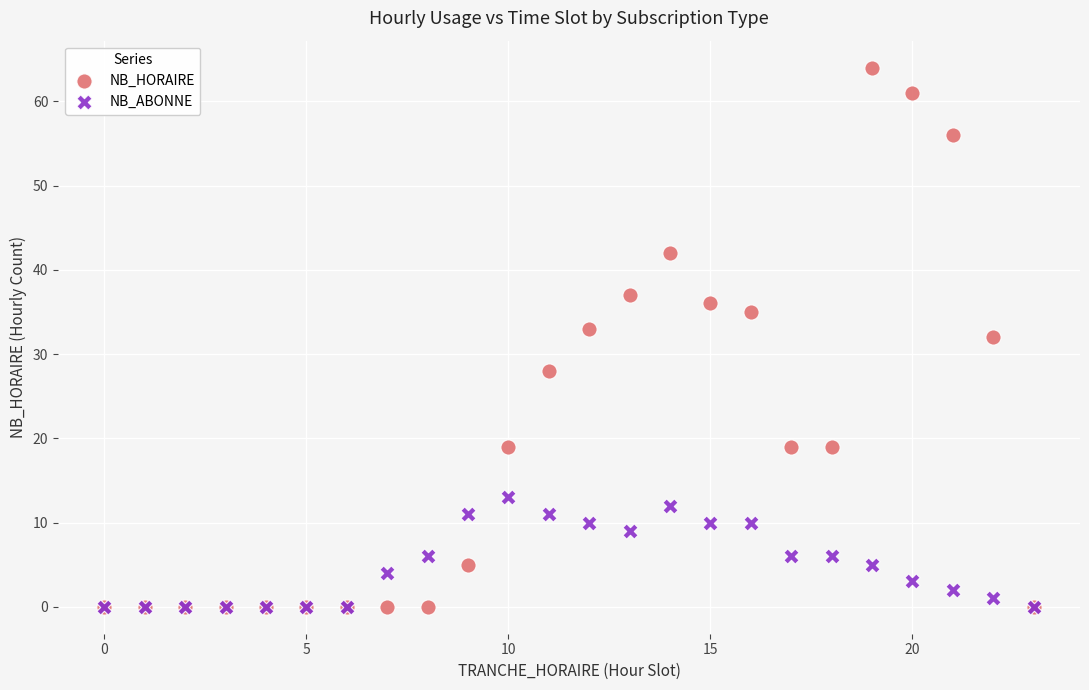

What are all the series names shown in the legend?

NB_HORAIRE, NB_ABONNE